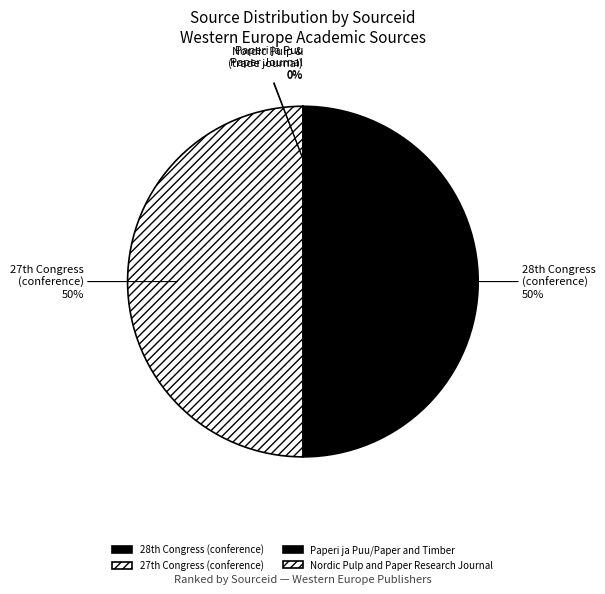

Is Nordic Pulp and Paper Research Journal the majority of the pie?

No